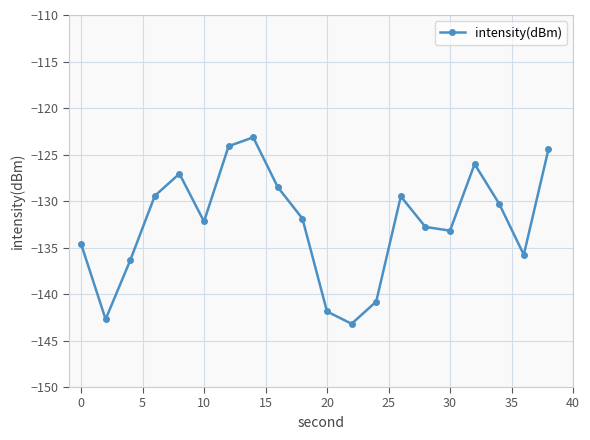

What is the greatest value displayed?

-123.2